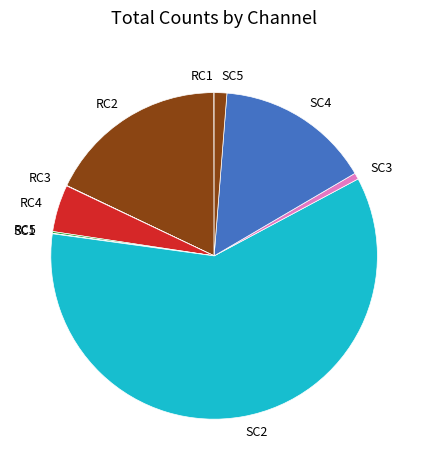

Which has a higher value, SC2 or SC4?

SC2